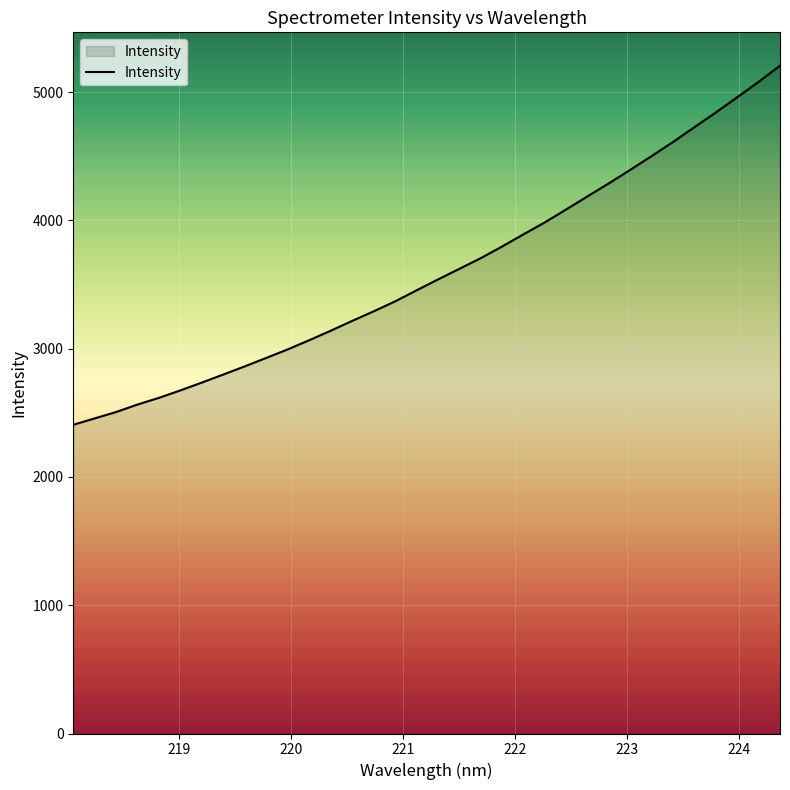

What is the smallest value displayed?

2406.6